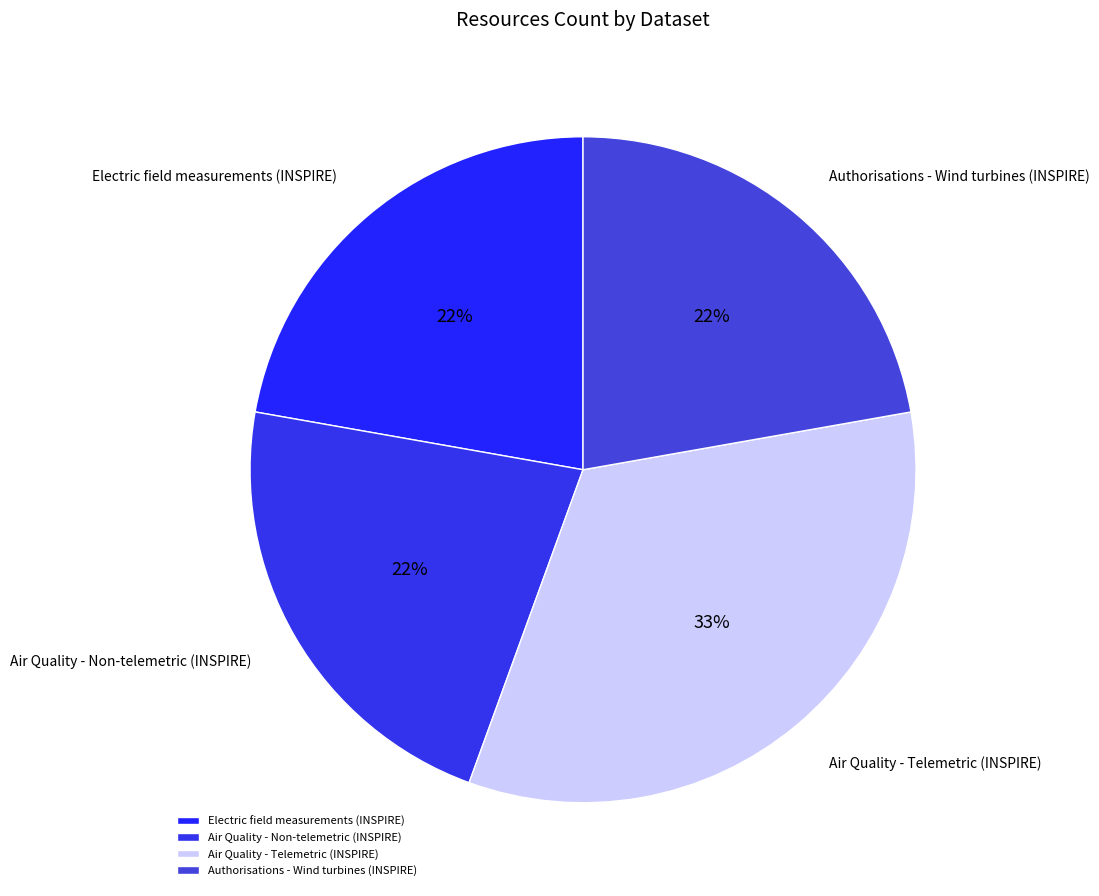

Approximately how many times larger is the value at Electric field measurements (INSPIRE) compared to Air Quality - Non-telemetric (INSPIRE)?

1.0